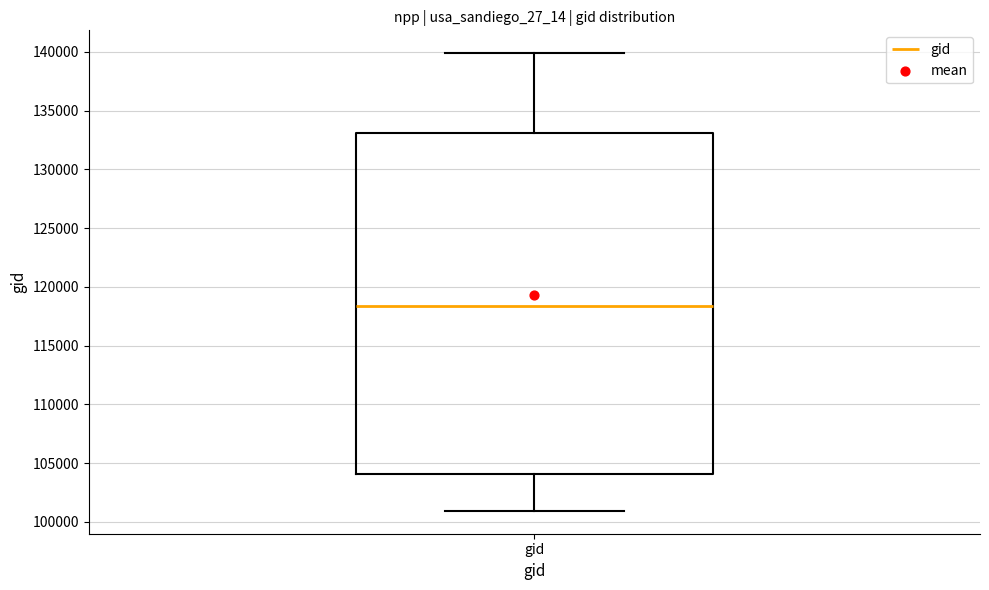

Transcribe this box plot: give where the median line is, the range the box spans, and where the two whiskers end, as read against the y-axis. The values are not printed on the chart, so give them approximately, as read against the axis.

median 118500, box 104000 to 133000, whiskers 101000 to 140000